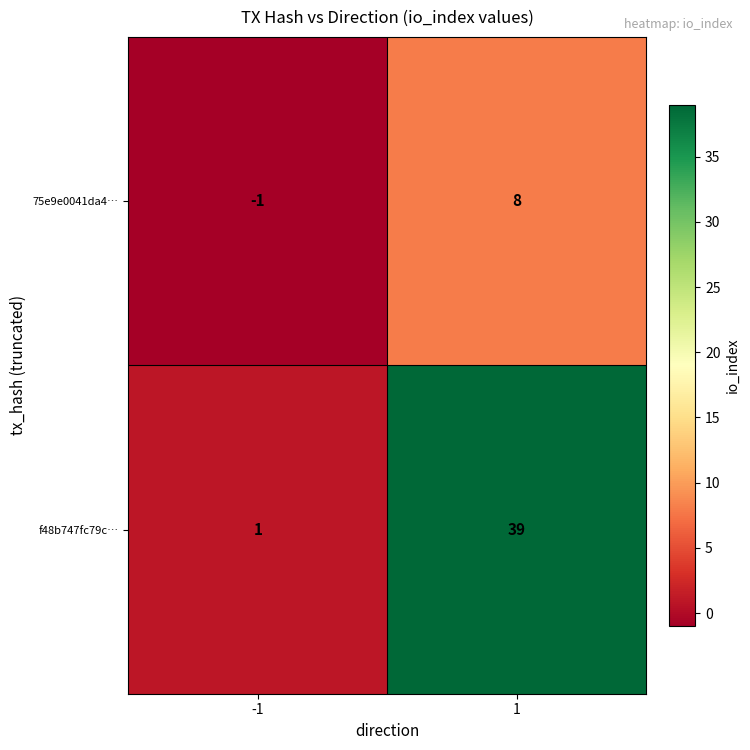

Which series changed the most between -1 and 1?

f48b747fc79c…